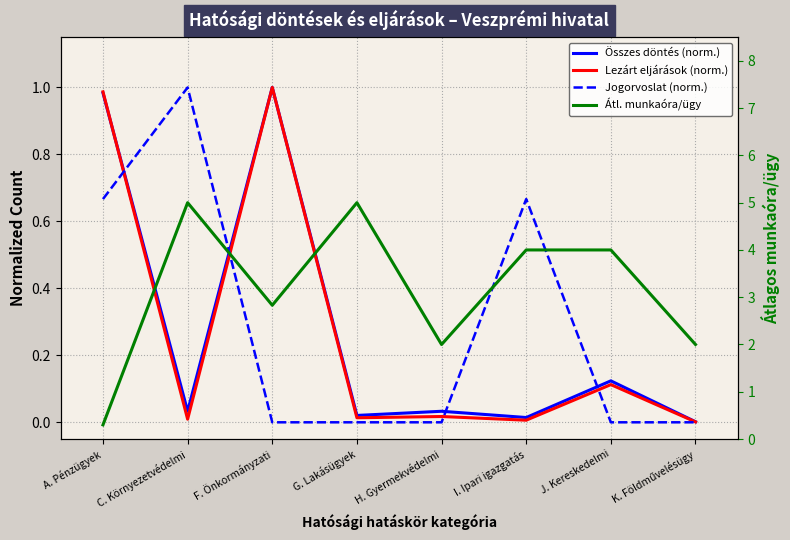

In Átl. munkaóra/ügy, how many points are lower than both neighbors (excluding endpoints)?

2